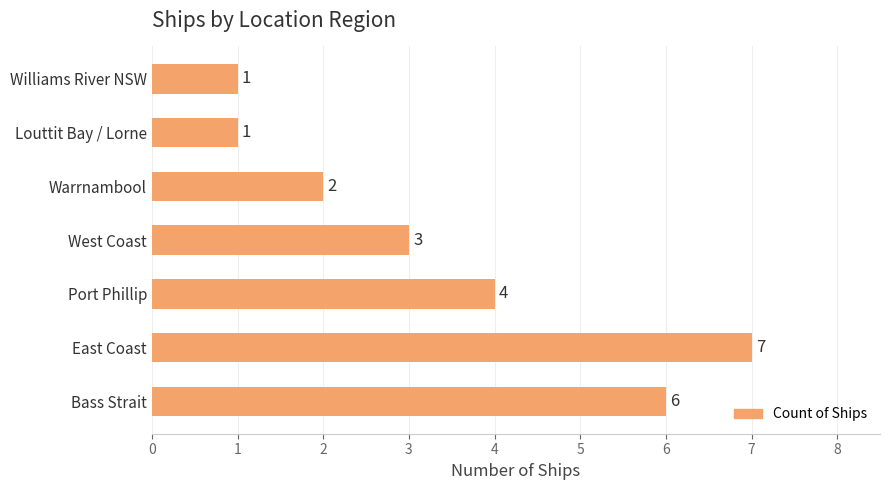

What is the ratio of the value at Port Phillip to the value at East Coast?

0.6